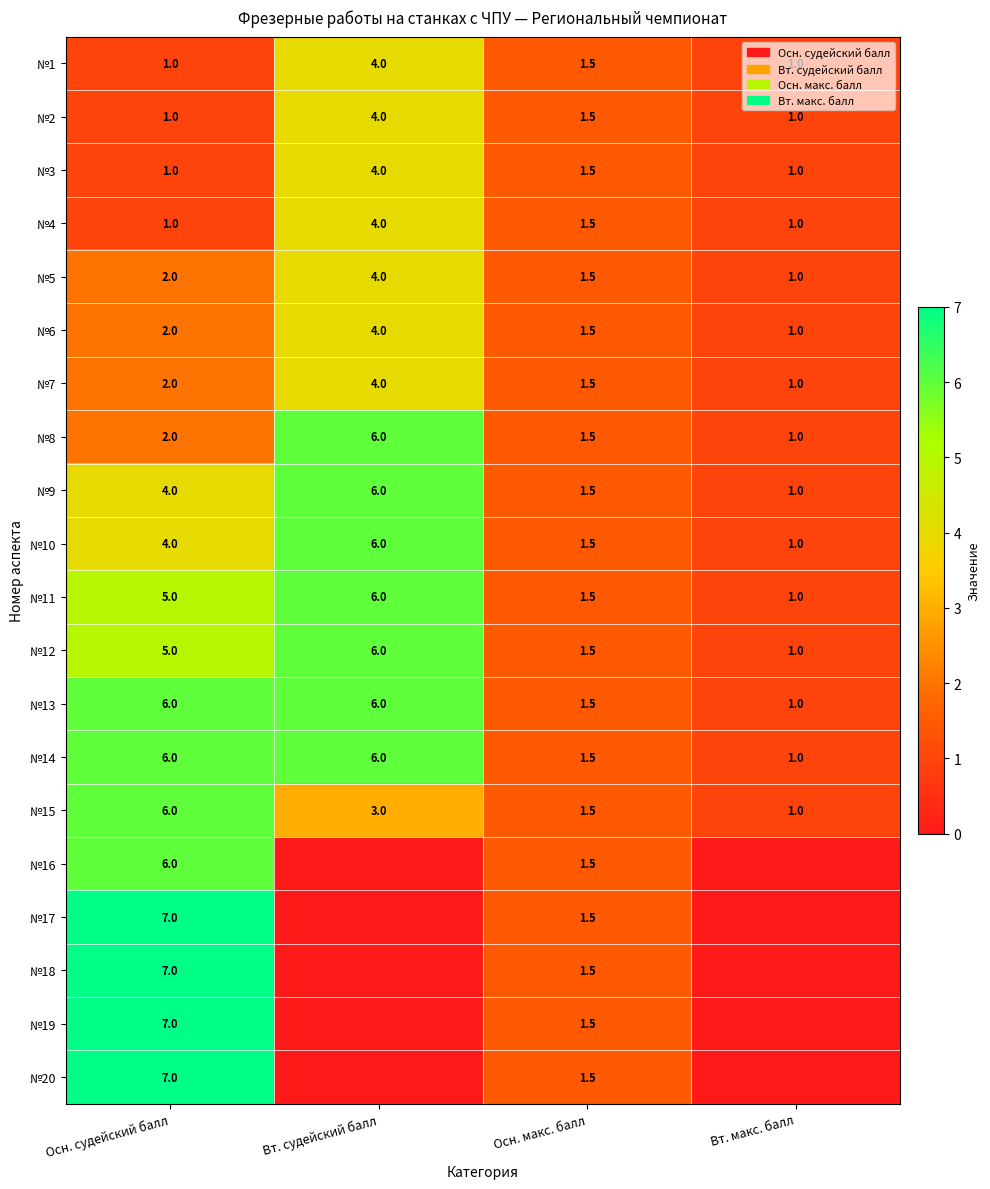

Is the value of №11 at Осн. судейский балл greater than the value of №18 at Вт. судейский балл?

Yes